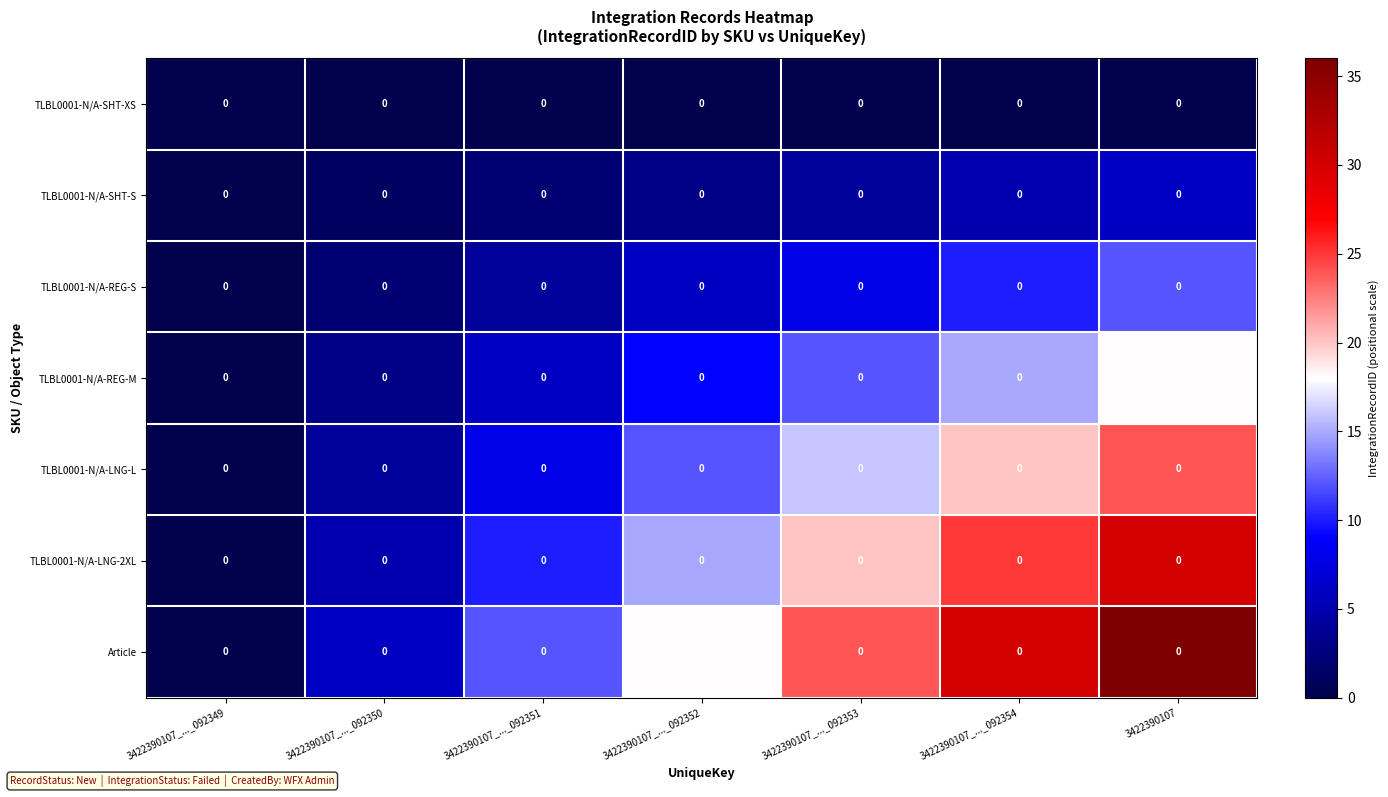

How many data points in TLBL0001-N/A-REG-M are less than 9?

3